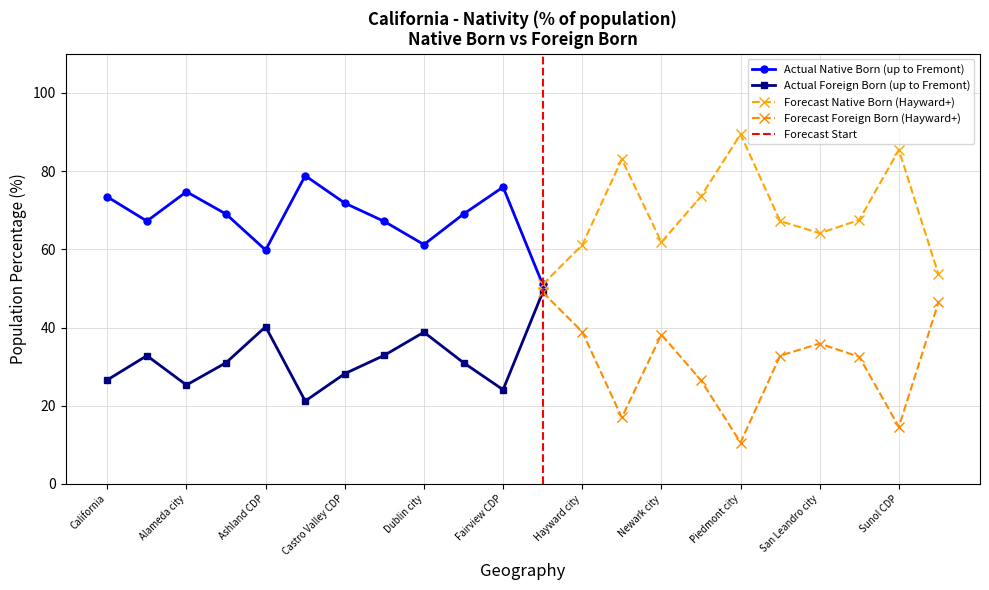

What is the value of the Percent Native Born point at the 20th from the left?

67.5